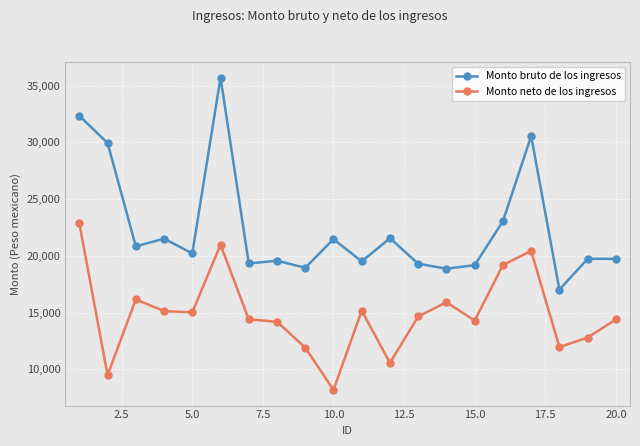

How many values in the Monto bruto de los ingresos series are below 20216?

10